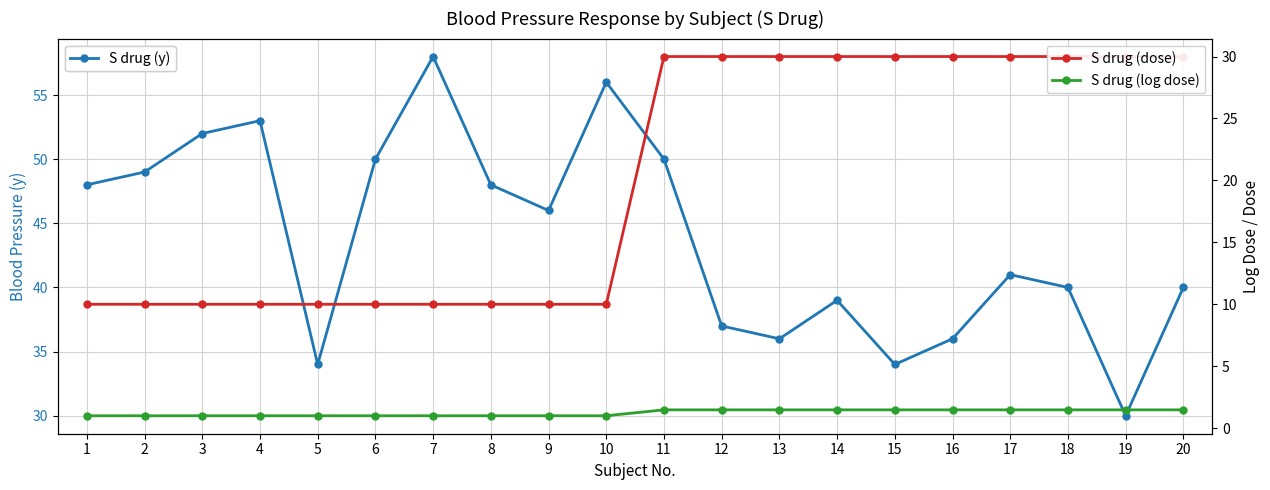

What is the difference between the highest and lowest values at 12?

35.5